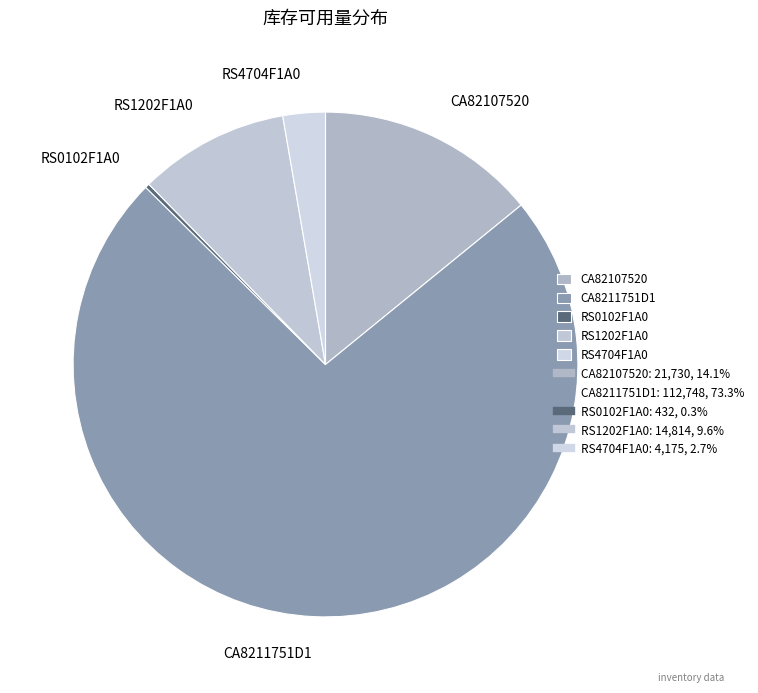

Between CA8211751D1 and CA82107520, which is larger?

CA8211751D1